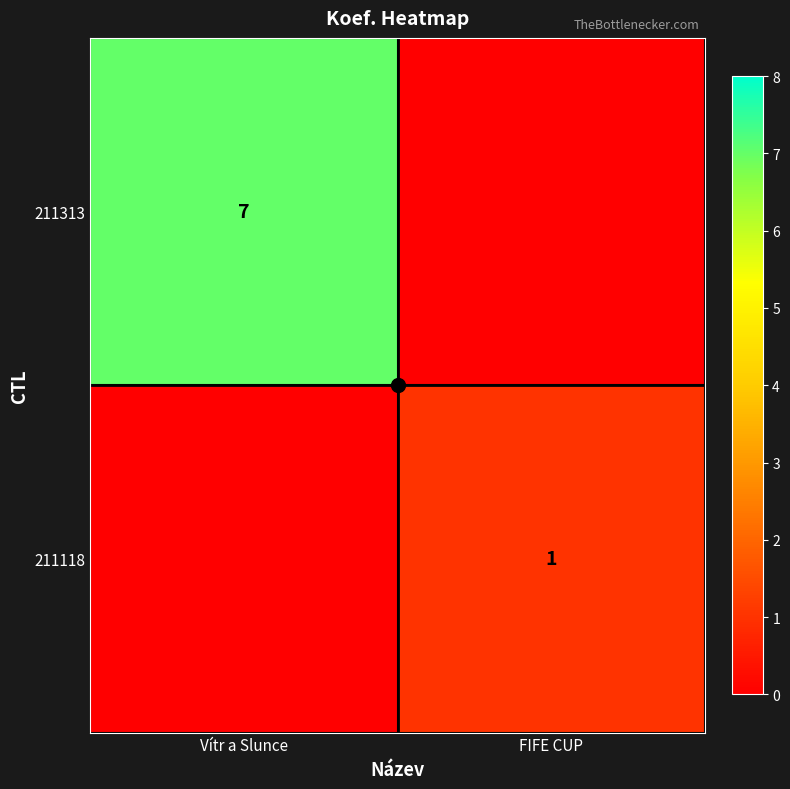

What is the difference between the maximum and minimum values in the 211118 series?

1